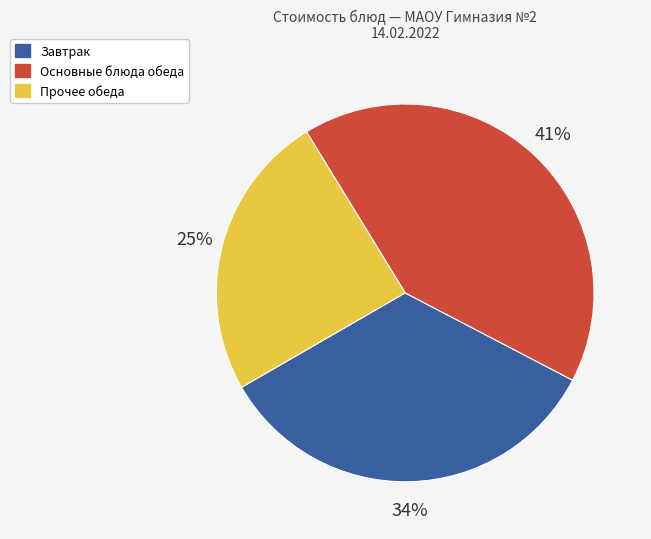

Is there any slice that represents more than half of the pie?

No